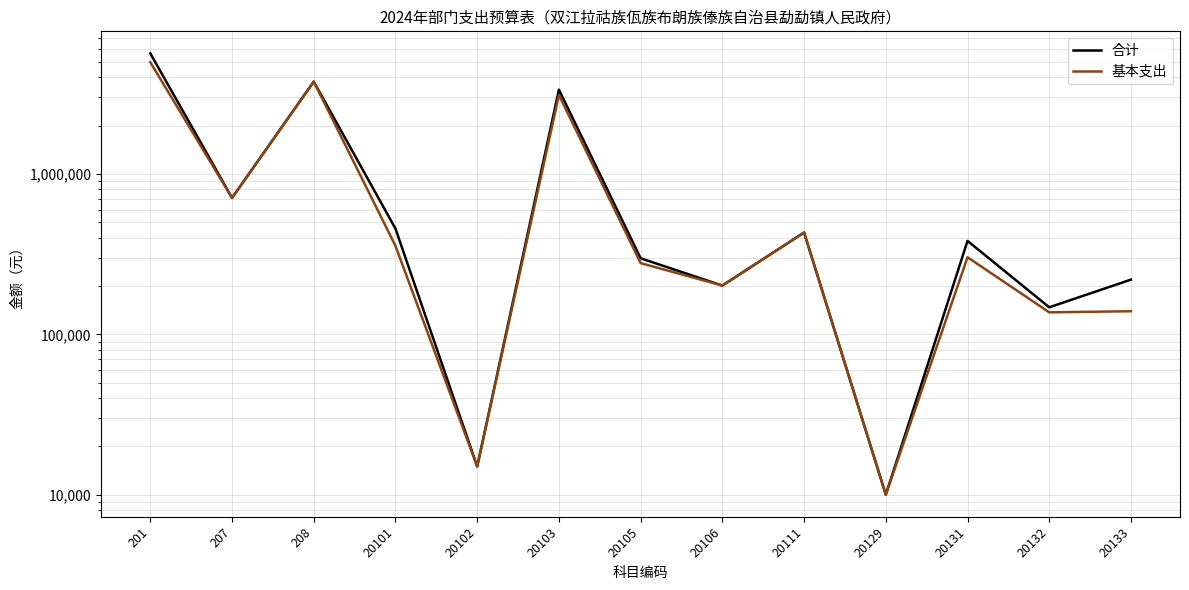

Is it true that 基本支出 equals 453185.5 at 20105?

False